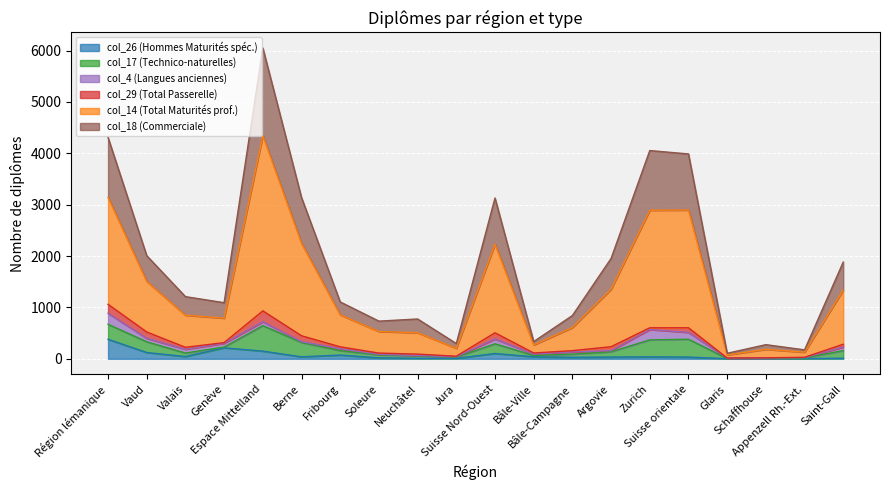

What is the greatest value displayed?

6051